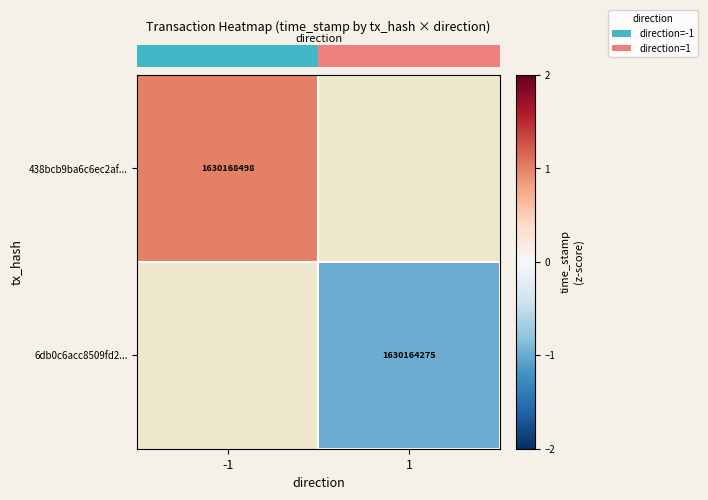

At which category does the chart reach its peak across all series?

-1